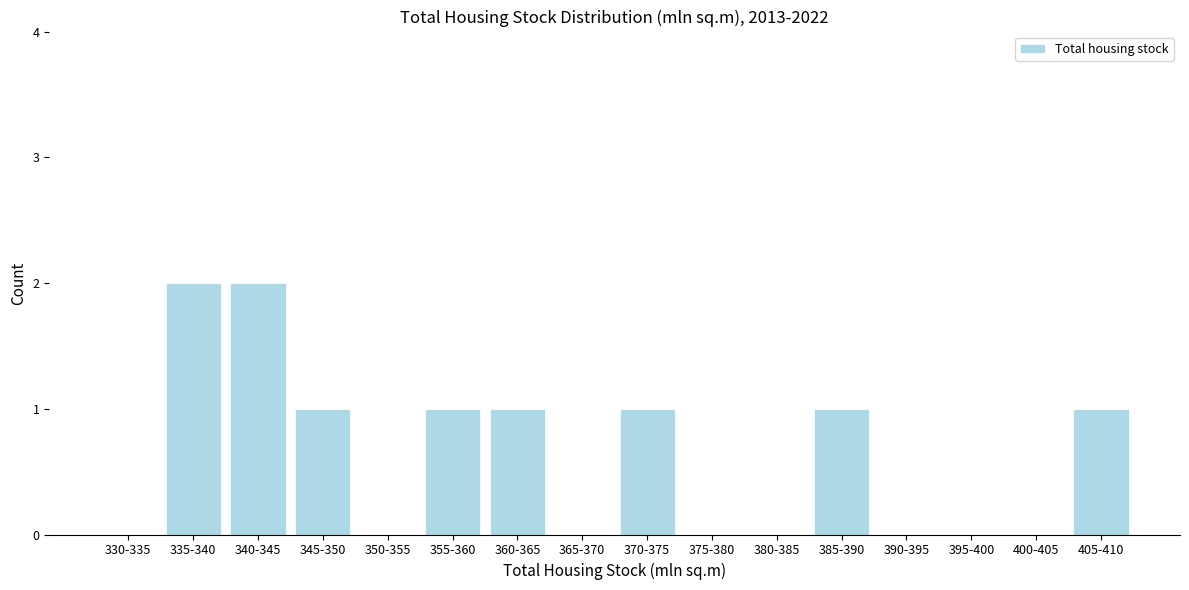

Reading left to right, extract all data points from this chart.

330-335=0	335-340=2	340-345=2	345-350=1	350-355=0	355-360=1	360-365=1	365-370=0	370-375=1	375-380=0	380-385=0	385-390=1	390-395=0	395-400=0	400-405=0	405-410=1